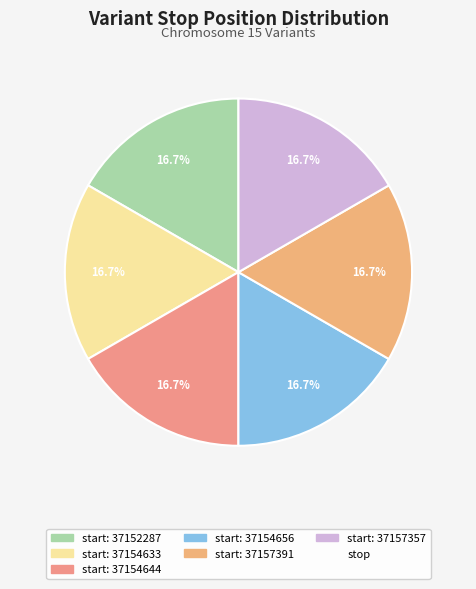

How many segments does this pie chart have?

6